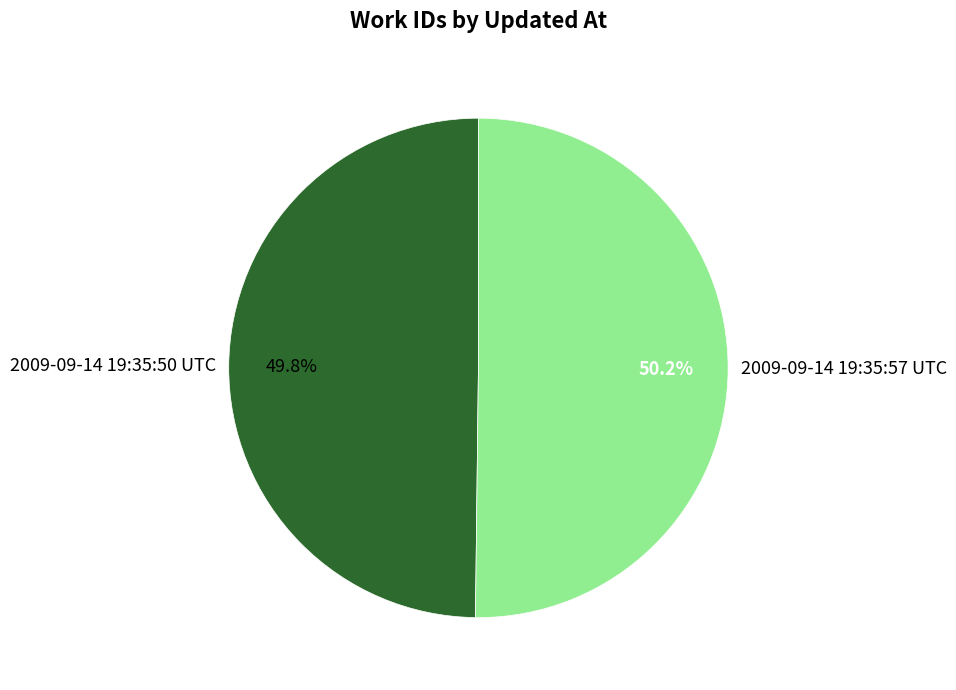

Approximately how many times larger is the value at 2009-09-14 19:35:50 UTC compared to 2009-09-14 19:35:57 UTC?

1.0